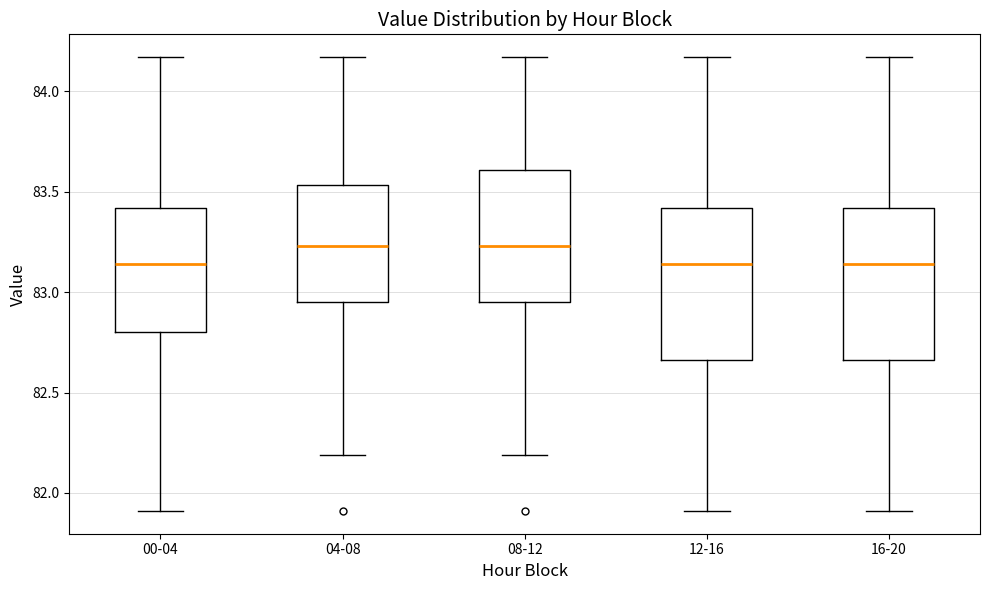

Where does the median line of the box for 16-20 sit on the y-axis? The values are not printed on the chart, so give them approximately, as read against the axis.

83.15